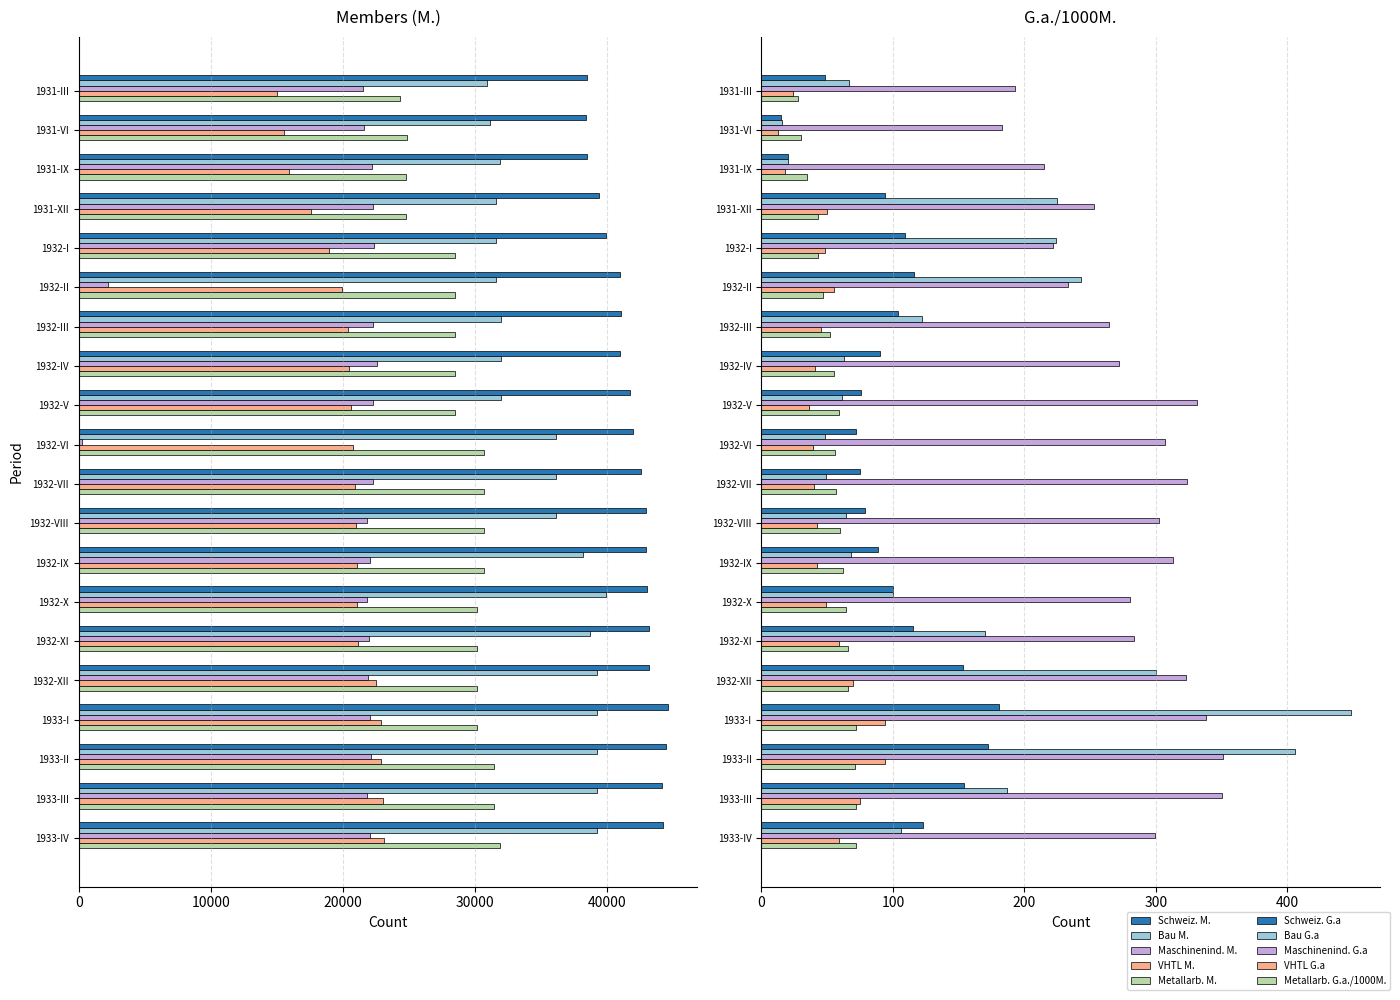

Count the number of categories in the chart.

20